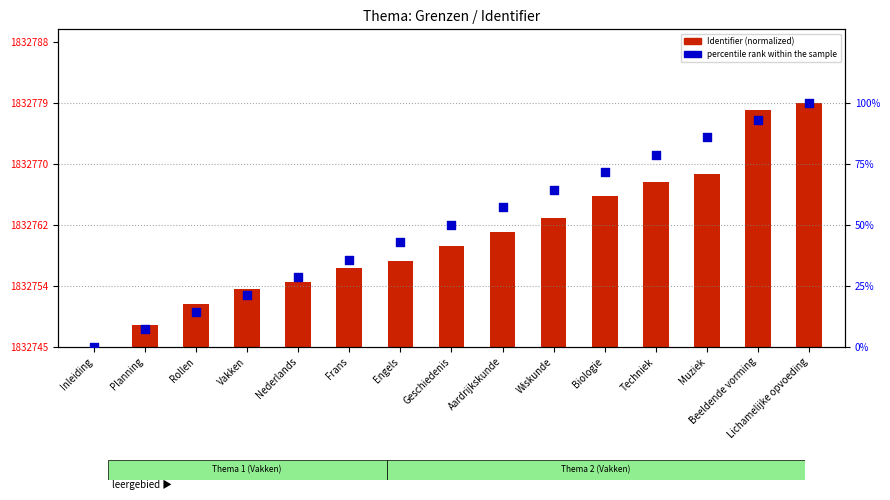

Which series has the largest total across all categories?

percentile rank within the sample